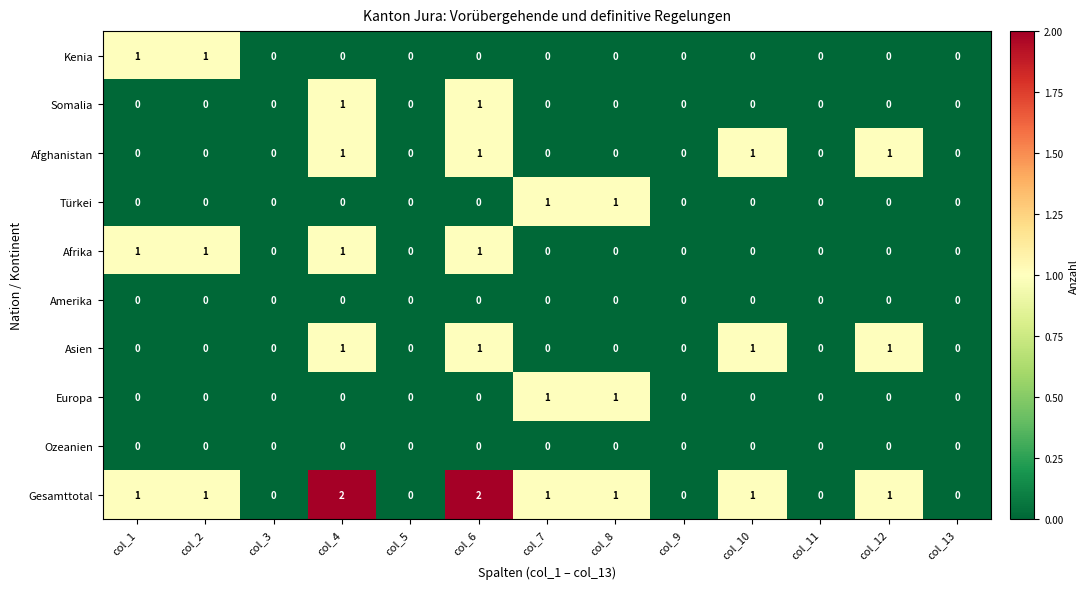

What is the sum of all Gesamttotal values?

10